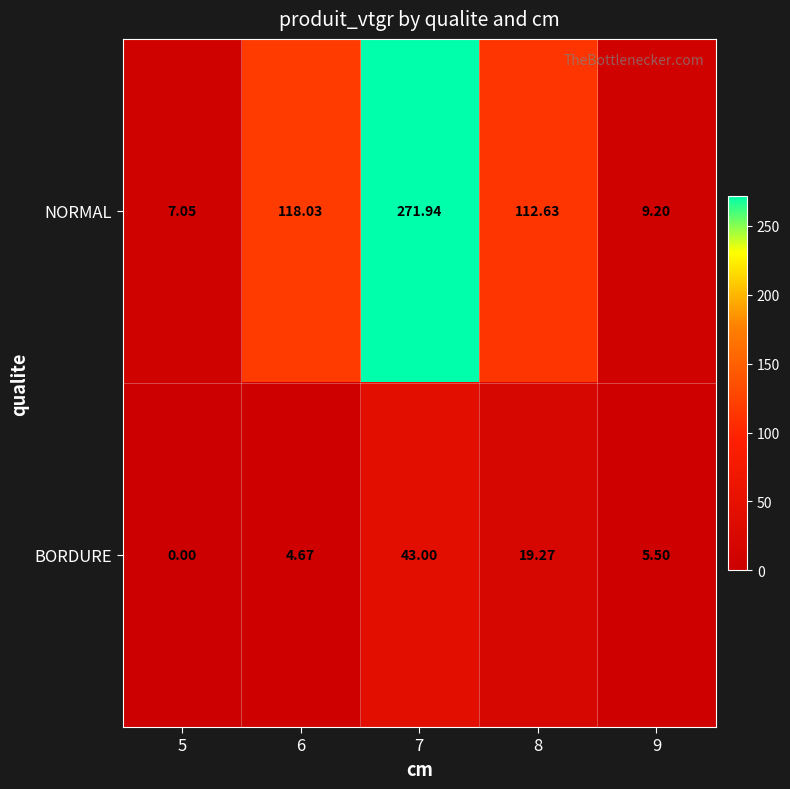

Count the number of data series in this chart.

2